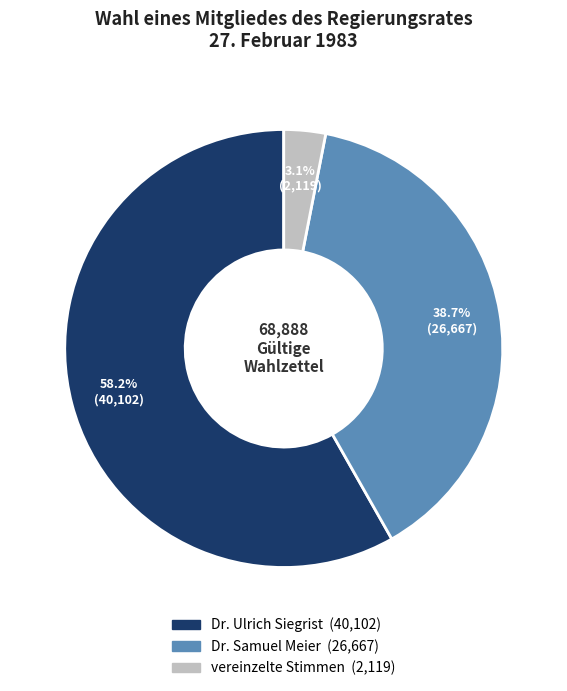

To the nearest percent, what portion does Dr. Samuel Meier represent?

39%